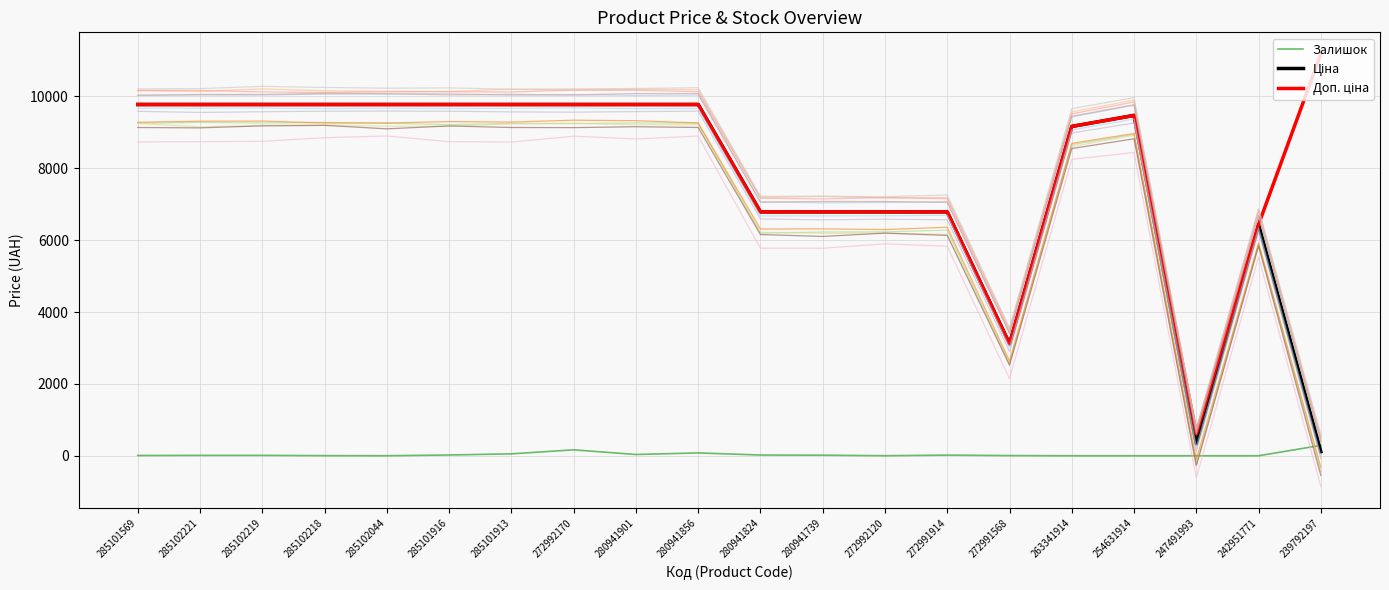

What position from the left is 247491993?

18